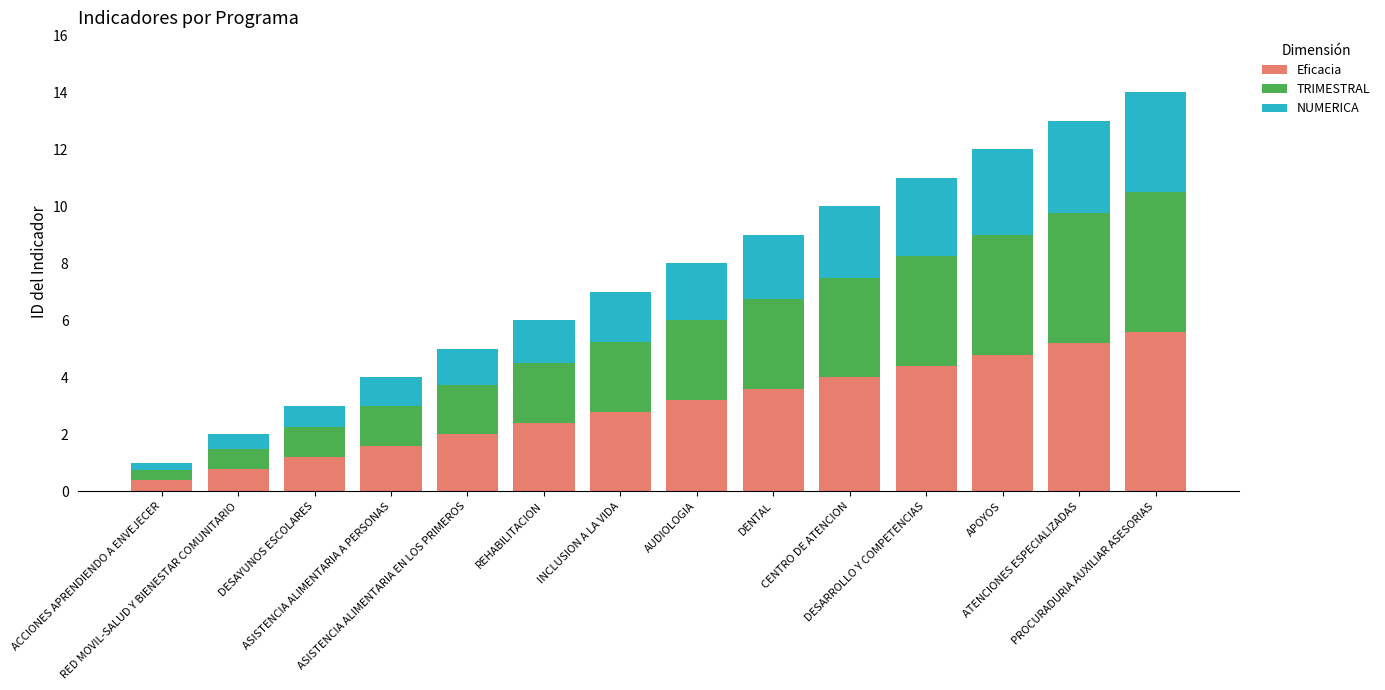

How many series are shown in this chart?

3